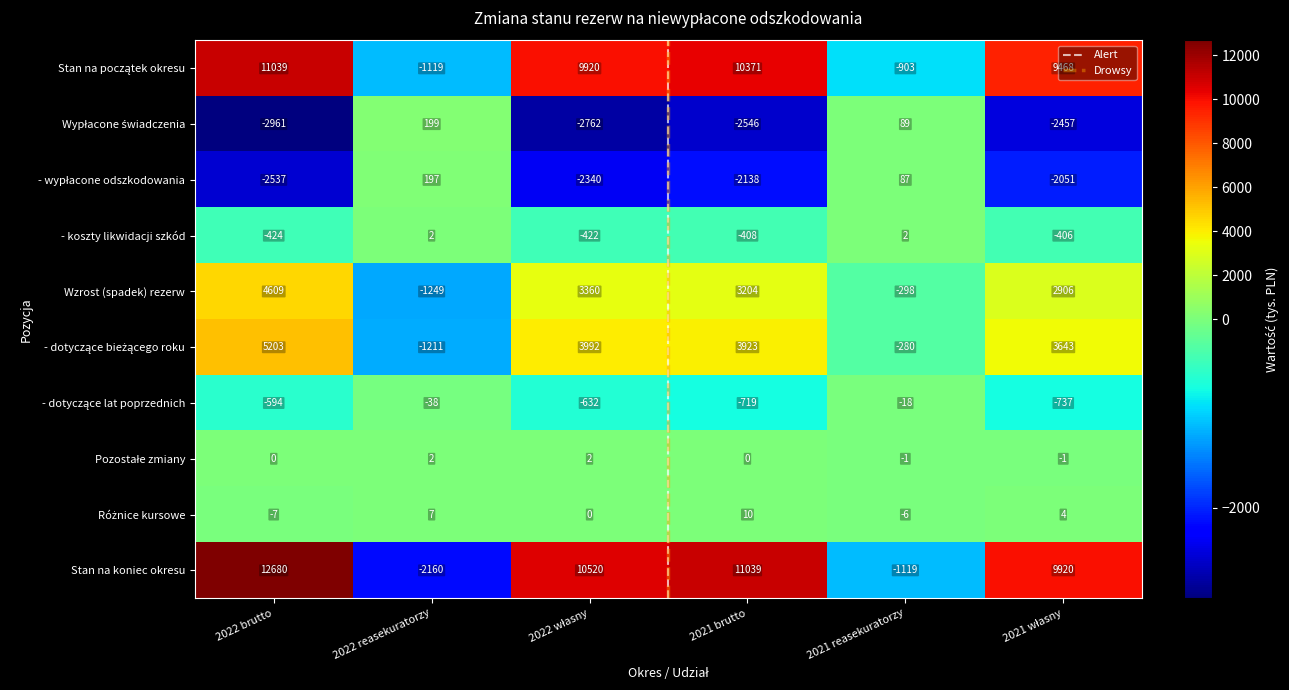

What is the difference between the second highest and minimum values in the Wzrost (spadek) rezerw series?

4609